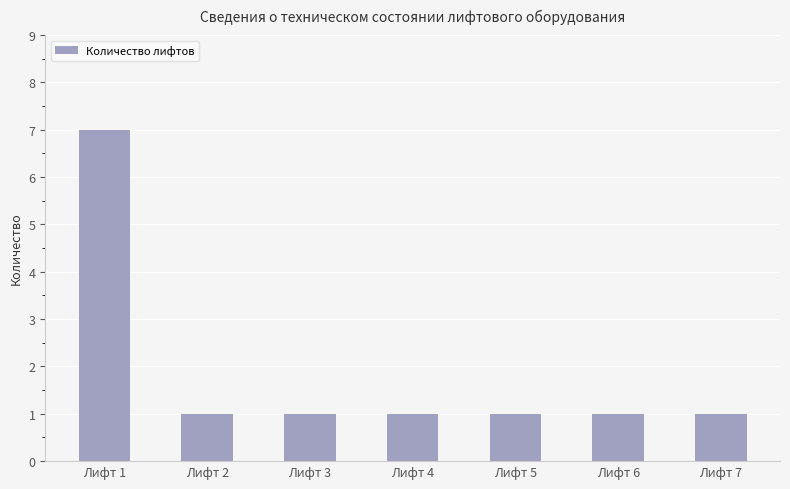

What value does the data have at Лифт 3?

1